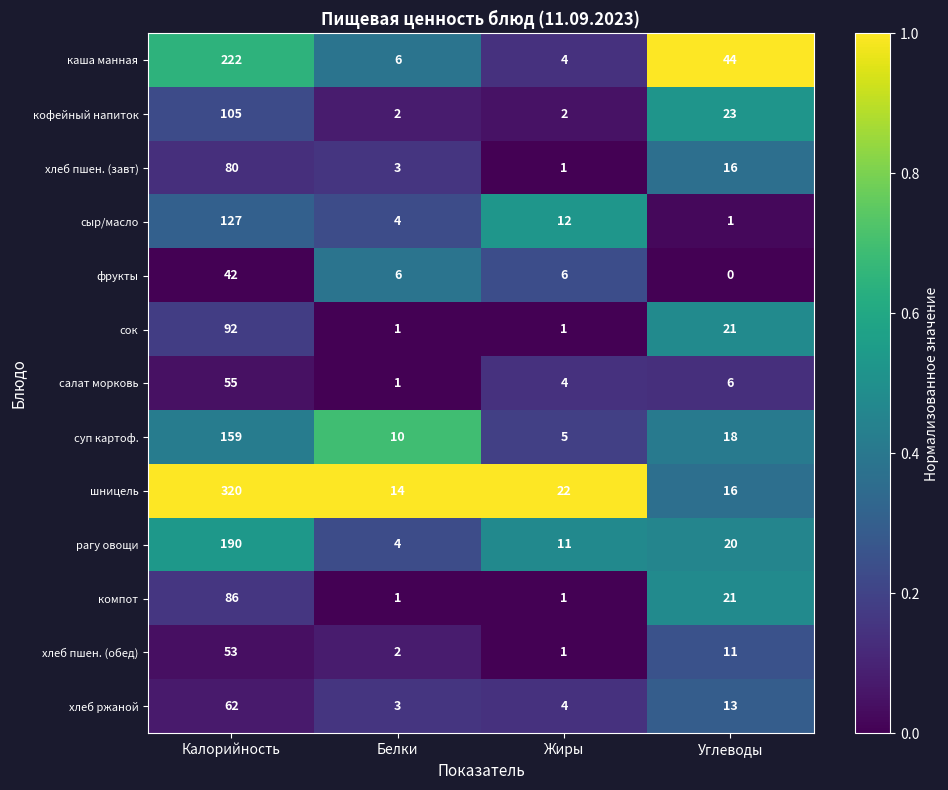

What is the maximum value for хлеб пшен. (завт)?

80